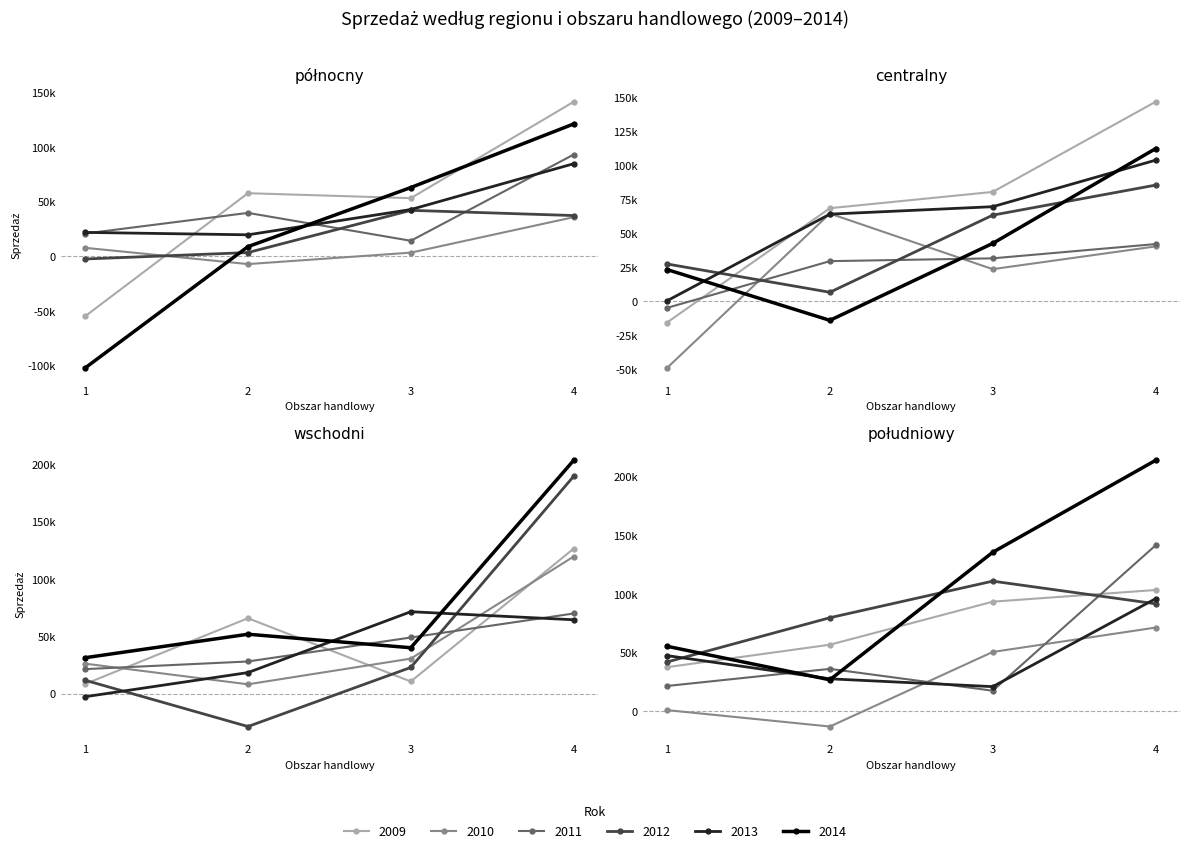

What is the average value of the 2010 series?

9992.8